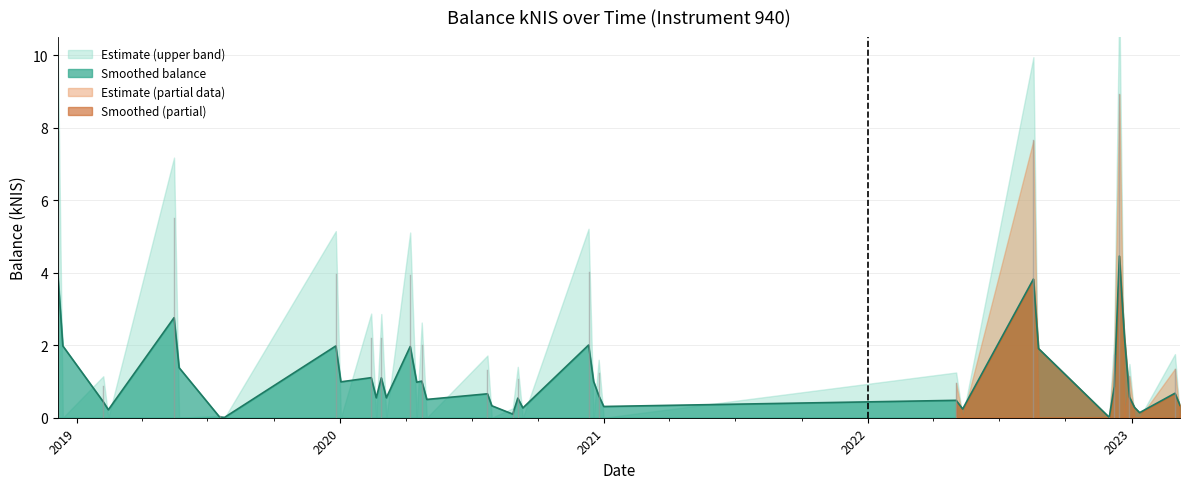

At which category does the data reach its first local peak?

2019-05-16